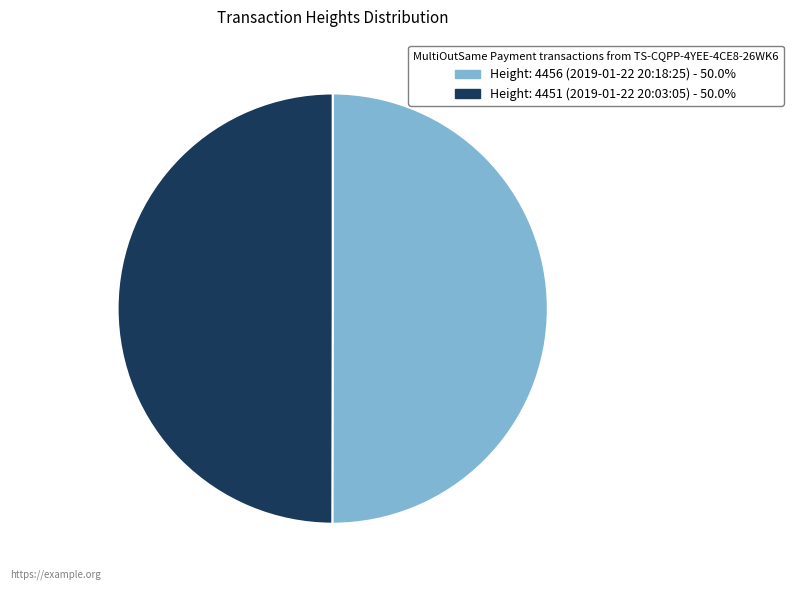

Approximately how many times larger is the value at Height: 4456 (2019-01-22 20:18:25) compared to Height: 4451 (2019-01-22 20:03:05)?

1.0